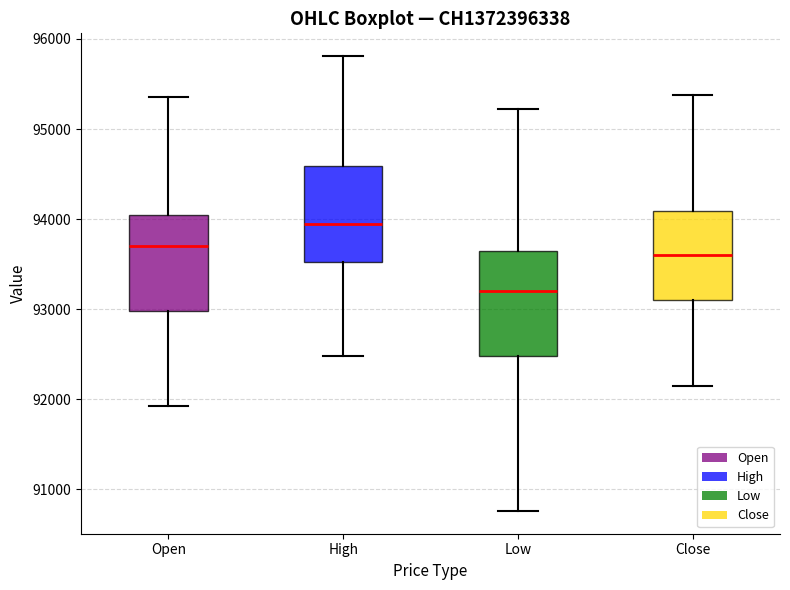

Where does the lower whisker of the box for Close end on the y-axis? The values are not printed on the chart, so give them approximately, as read against the axis.

92200